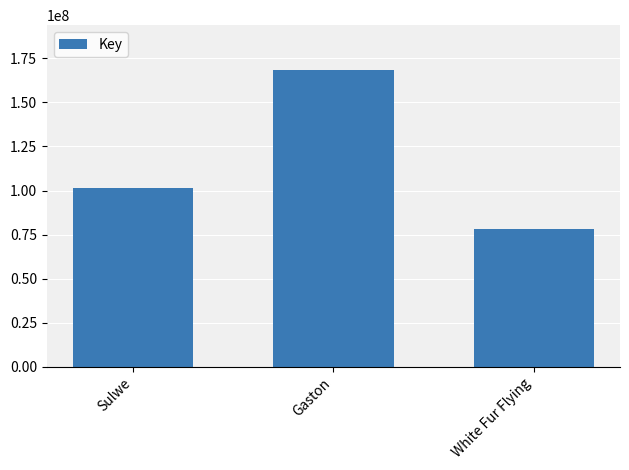

The chart shows a value of 168488454 at Gaston. True or false?

True